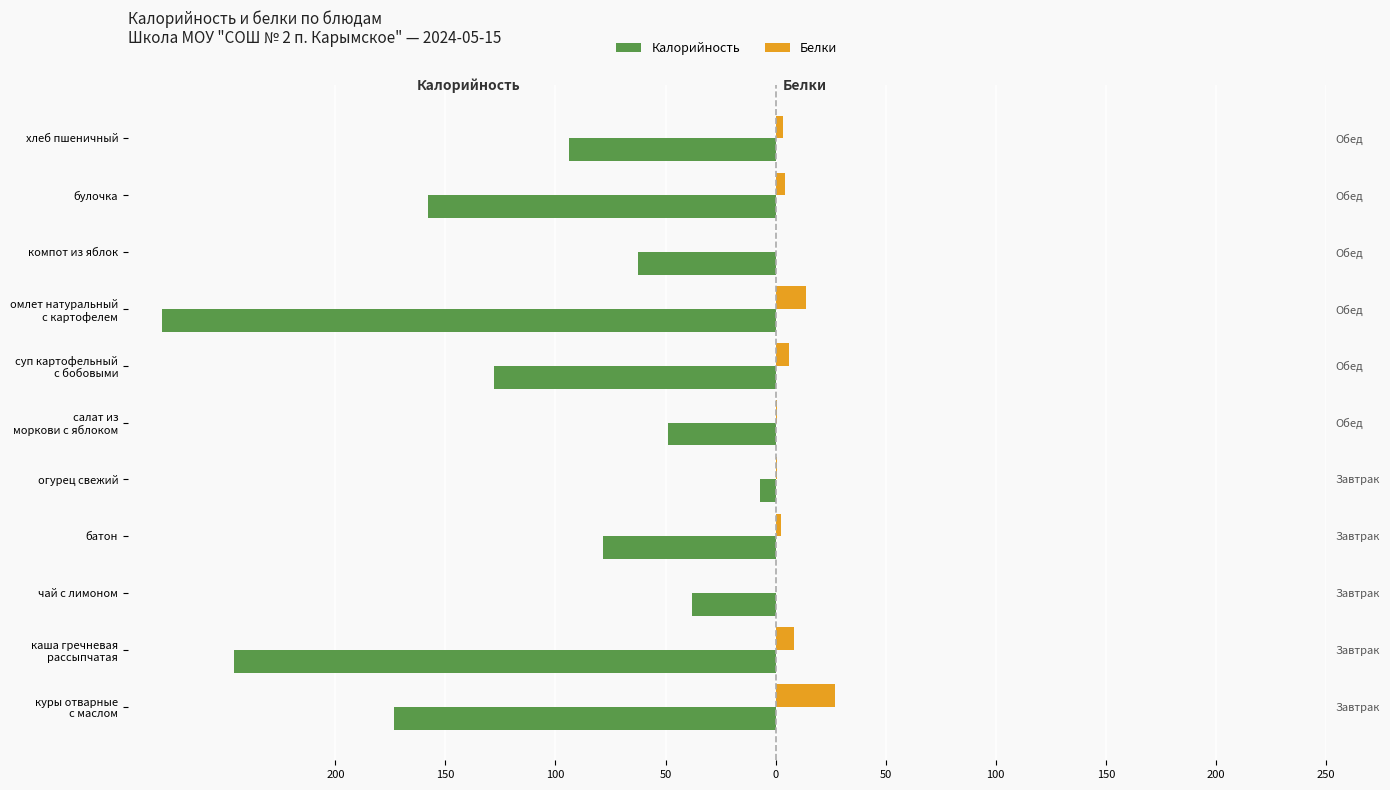

What are all the series names shown in the legend?

Калорийность, Белки